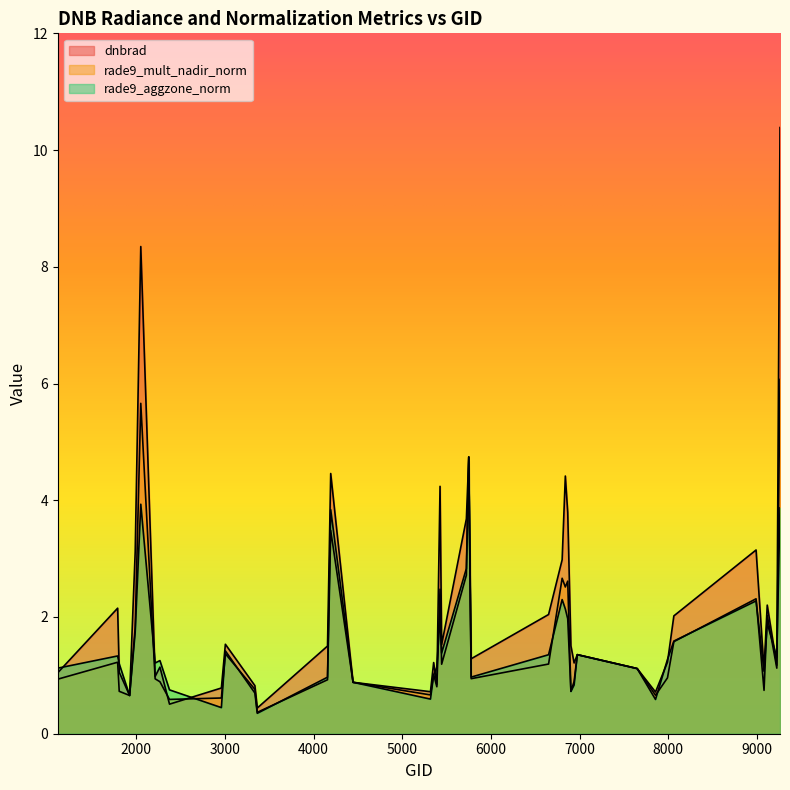

How many times do rade9_aggzone_norm and dnbrad cross each other?

17